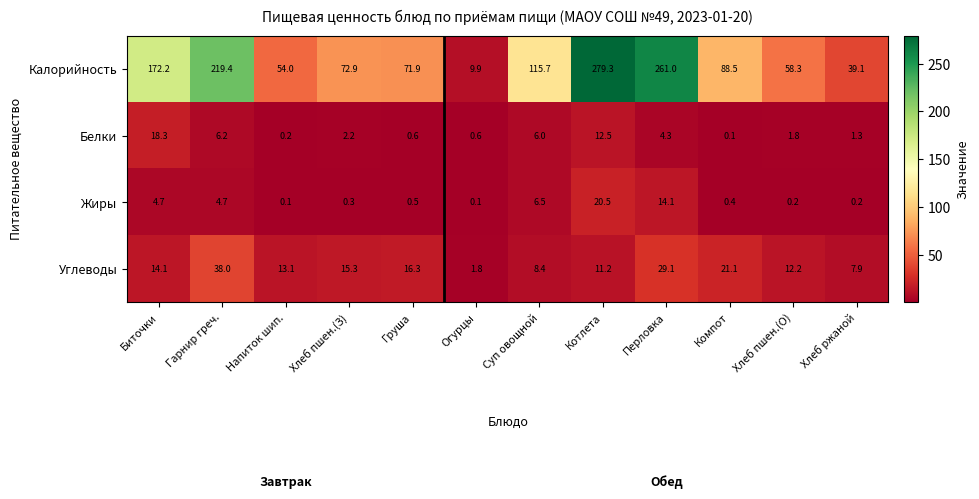

How many values in the Калорийность series are below 88?

6